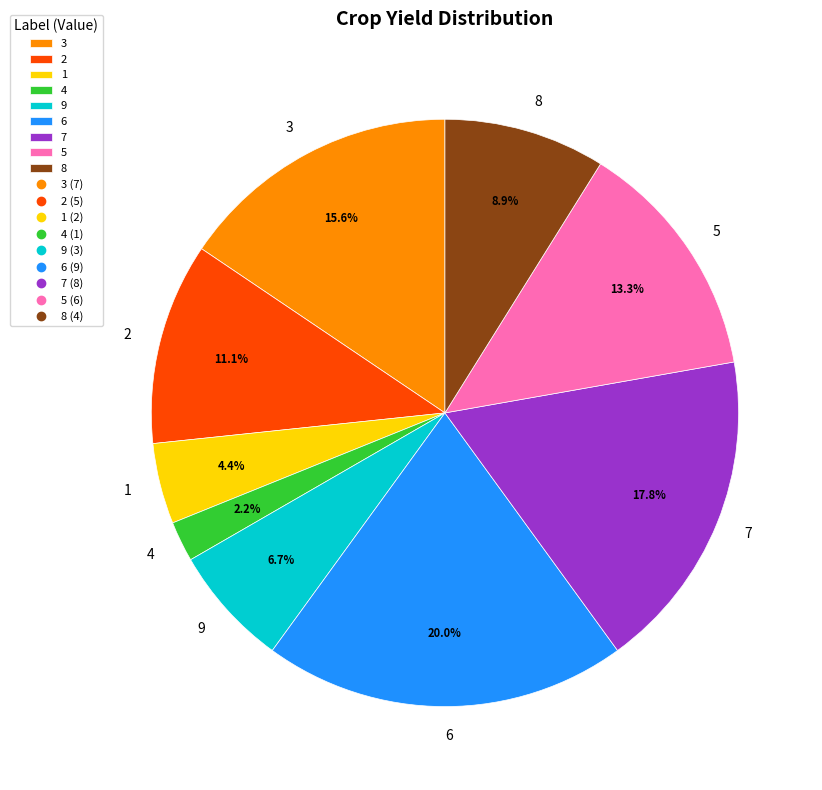

To the nearest percent, what percentage of the pie is 9?

7%